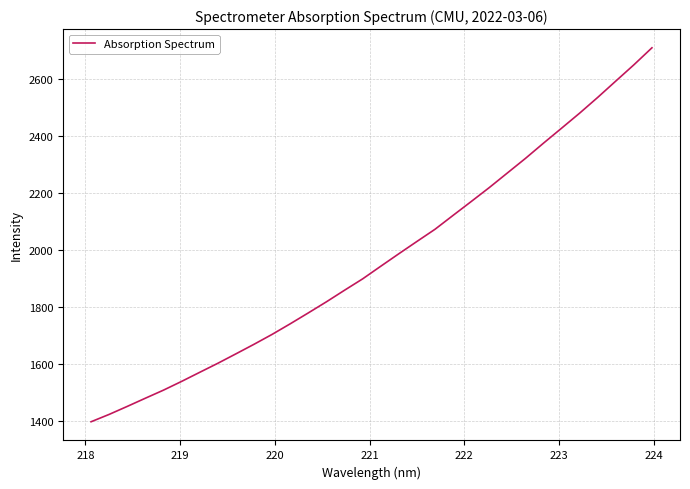

What is the average value?

1969.3